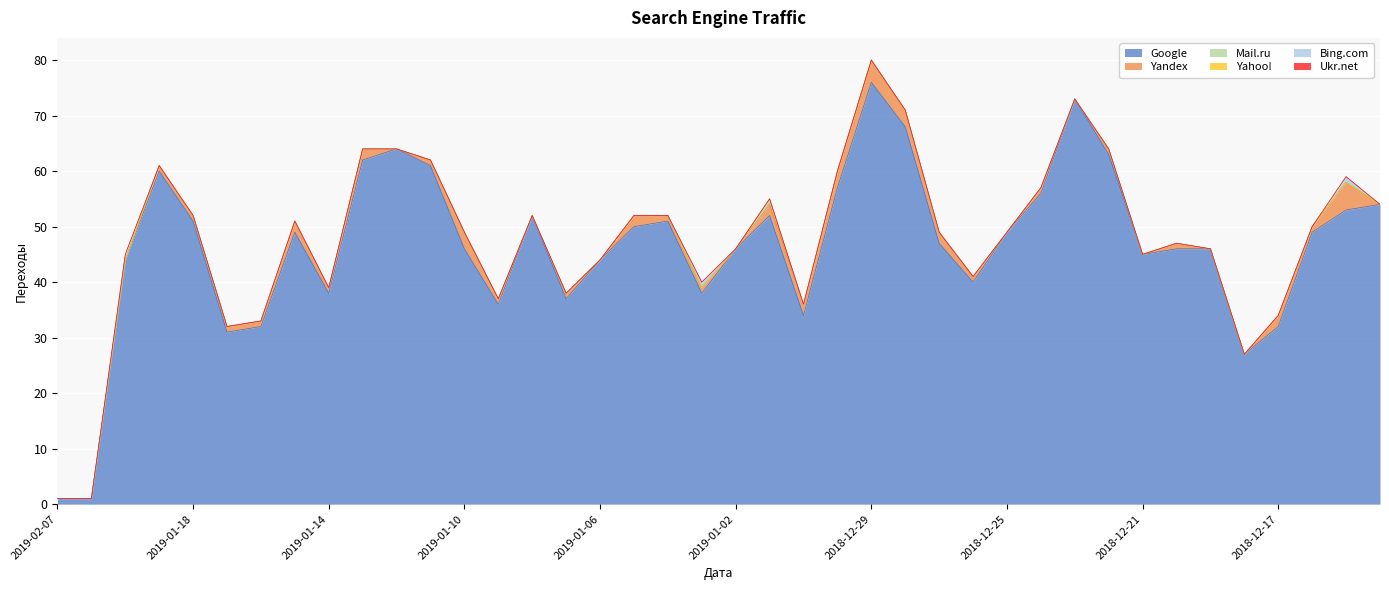

Reading left to right, extract all data points from this chart.

Google: 1	1	44	60	51	31	32	49	38	62	64	61	46	36	52	37	44	50	51	38	46	52	34	57	76	68	47	40	49	56	73	63	45	46	46	27	32	49	53	54
Yandex: 0	0	0	1	1	1	1	2	1	2	0	1	3	1	0	1	0	2	1	1	0	2	2	3	4	3	2	1	0	1	0	1	0	1	0	0	2	1	5	0
Mail.ru: 0	0	0	0	0	0	0	0	0	0	0	0	0	0	0	0	0	0	0	0	0	1	0	0	0	0	0	0	0	0	0	0	0	0	0	0	0	0	0	0
Yahoo!: 0	0	0	0	0	0	0	0	0	0	0	0	0	0	0	0	0	0	0	0	0	0	0	0	0	0	0	0	0	0	0	0	0	0	0	0	0	0	0	0
Bing.com: 0	0	1	0	0	0	0	0	0	0	0	0	0	0	0	0	0	0	0	1	0	0	0	0	0	0	0	0	0	0	0	0	0	0	0	0	0	0	1	0
Ukr.net: 0	0	0	0	0	0	0	0	0	0	0	0	0	0	0	0	0	0	0	0	0	0	0	0	0	0	0	0	0	0	0	0	0	0	0	0	0	0	0	0